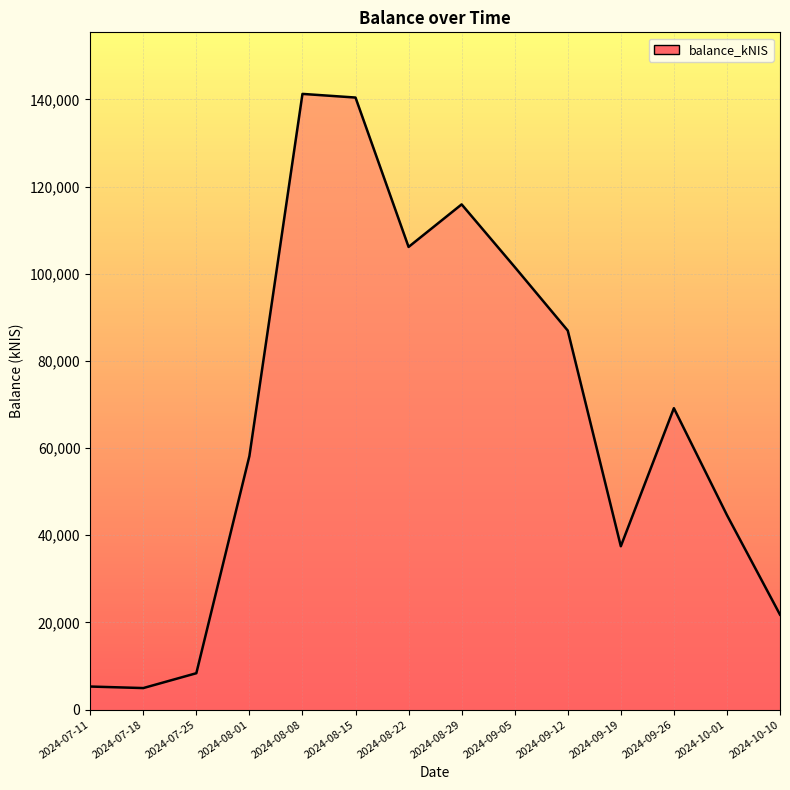

The value at 2024-08-29 is 115911.0. True or false?

True